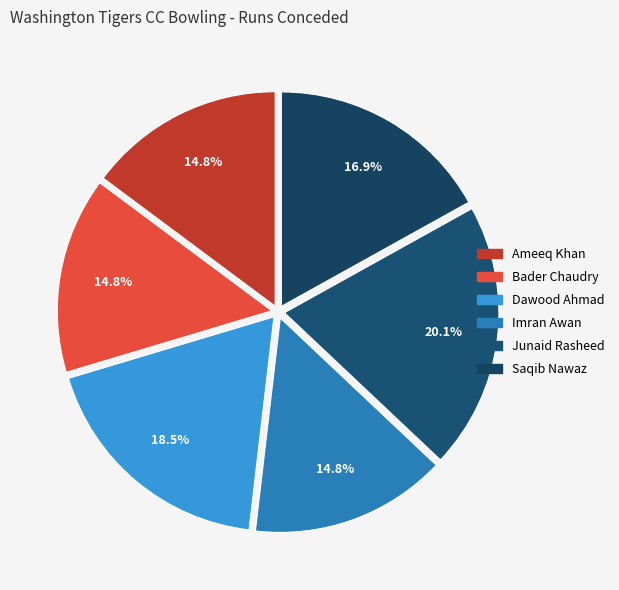

To the nearest percent, what is the difference between the Junaid Rasheed and Bader Chaudry slice percentages?

5%